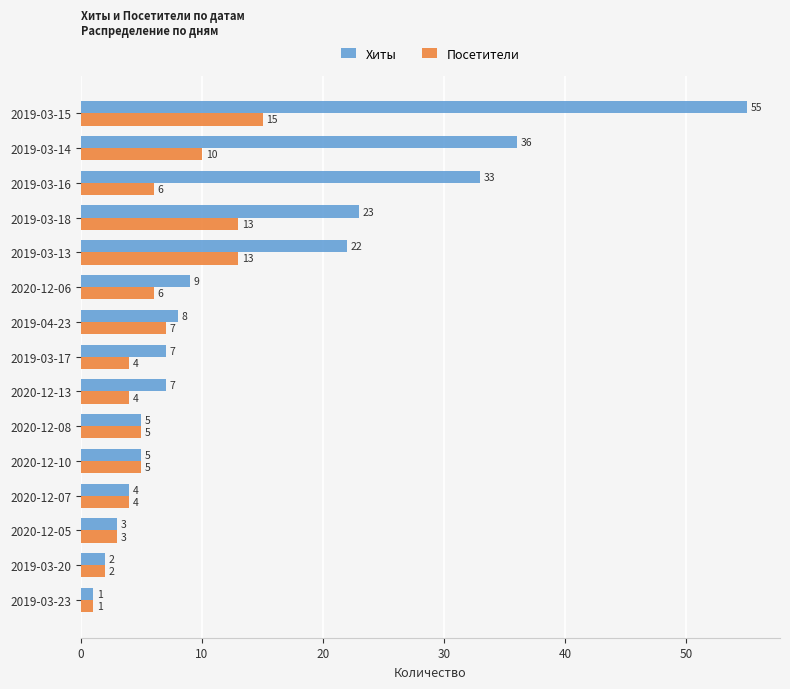

At how many categories does at least one series exceed 25?

3